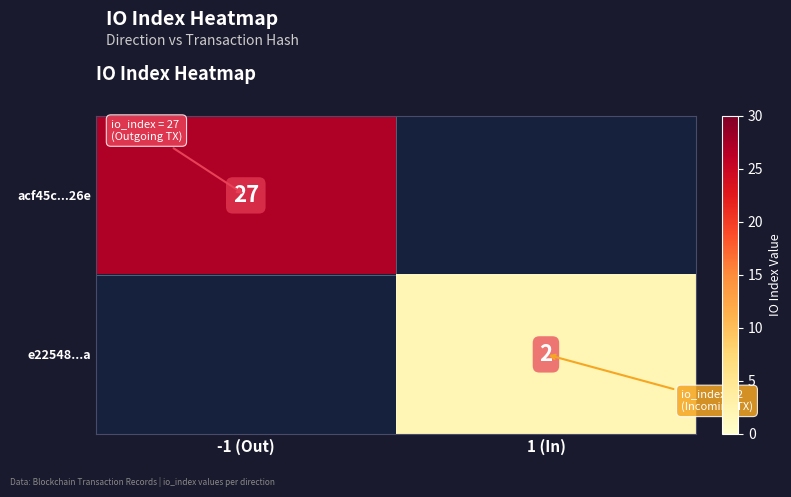

The value of e22548...a at 1 (In) is 1. True or false?

False